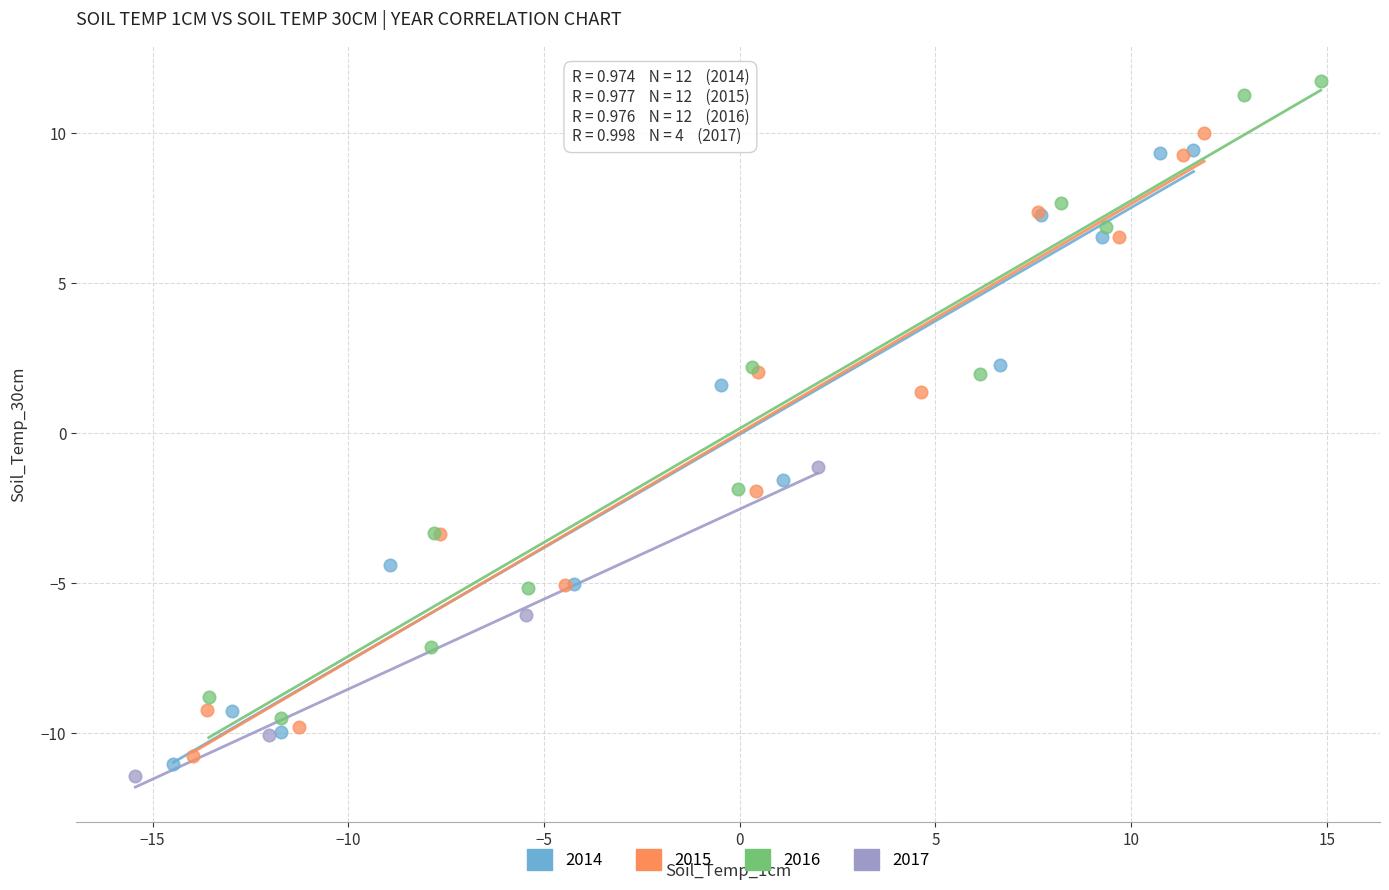

Which series reaches the maximum Y coordinate?

2016